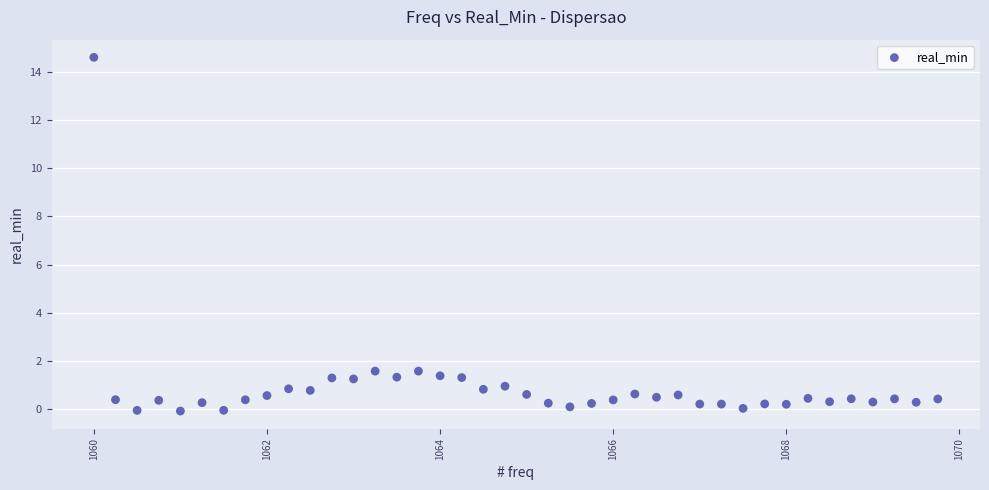

What is the range of Y values (max minus min)?

14.7